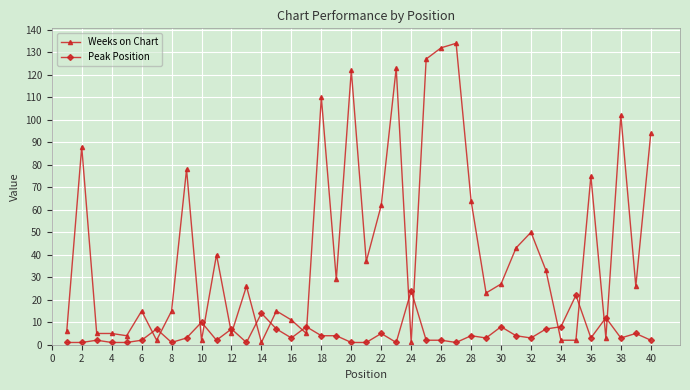

After their last crossing, which series has the higher values: Weeks on Chart or Peak Position?

Weeks on Chart